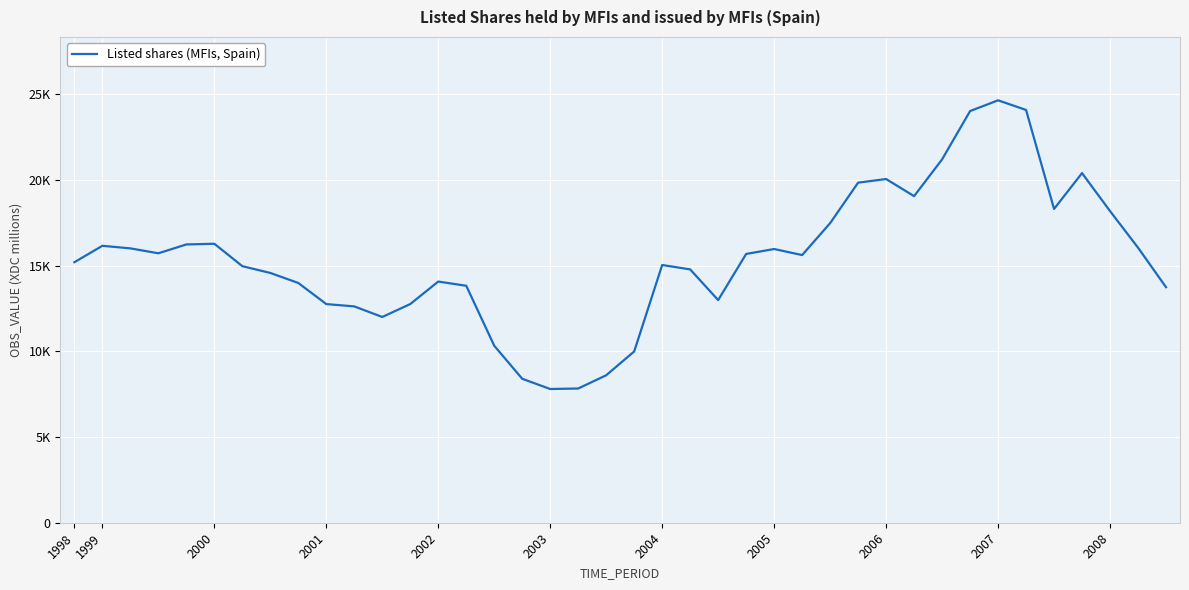

Rank the categories by value from highest to lowest.

33, 34, 32, 31, 36, 29, 28, 30, 35, 37, 27, 2003, 2002, 1999, 38, 2000, 25, 2001, 24, 26, 1998, 21, 2004, 22, 2005, 13, 2006, 14, 39, 23, 12, 2007, 2008, 11, 15, 20, 19, 16, 18, 17